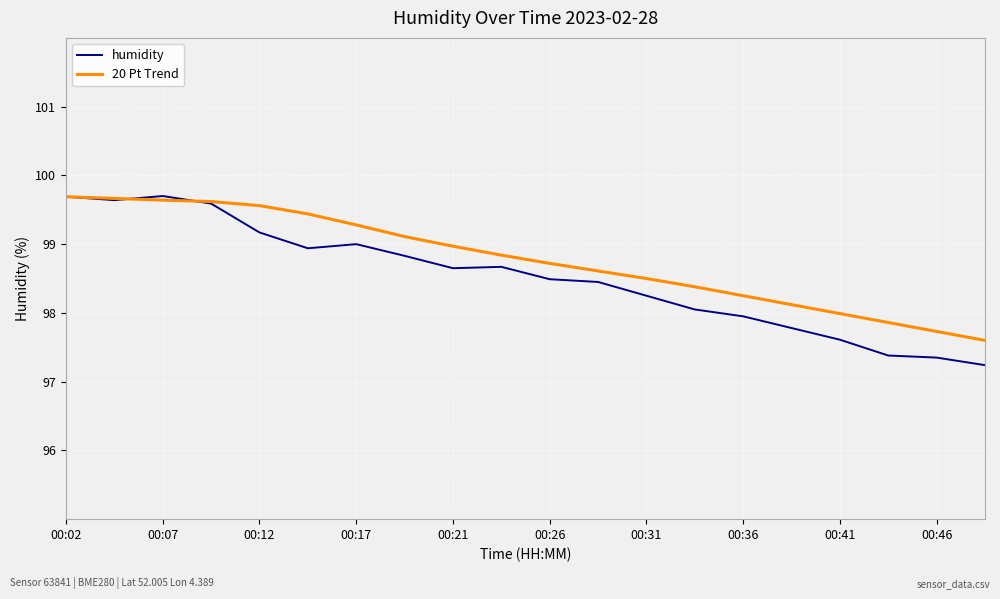

How many distinct data groups are displayed?

2